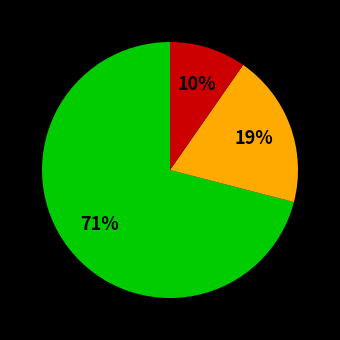

How many segments does this pie chart have?

3